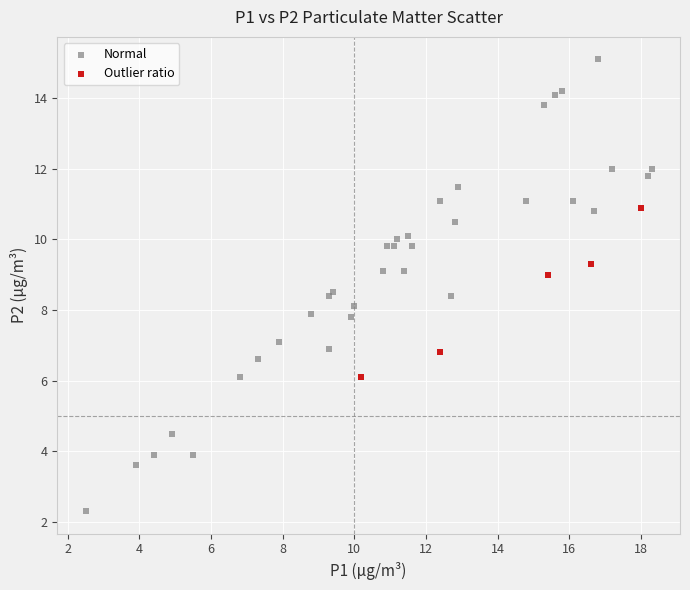

Which series reaches the minimum Y coordinate?

Normal